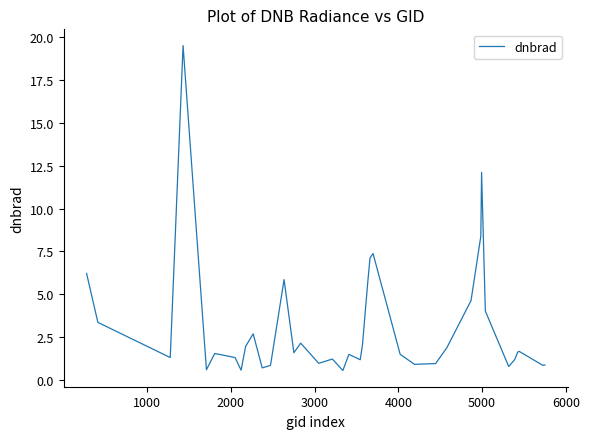

What is the difference between the maximum and minimum values?

19.0